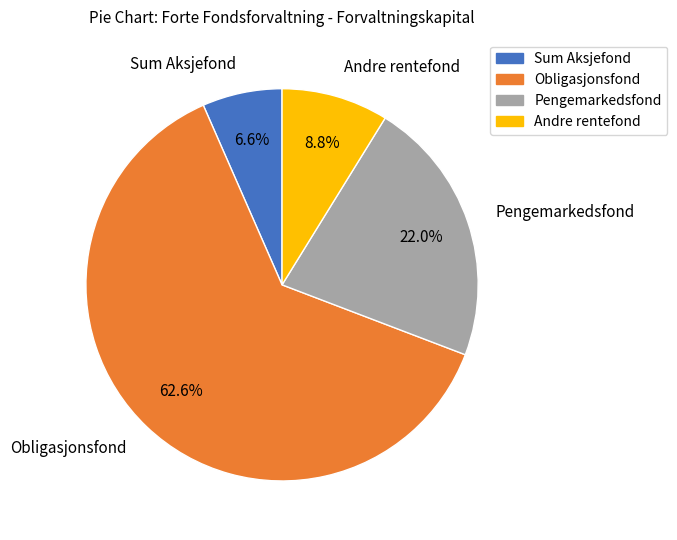

Which has a higher value, Andre rentefond or Sum Aksjefond?

Andre rentefond